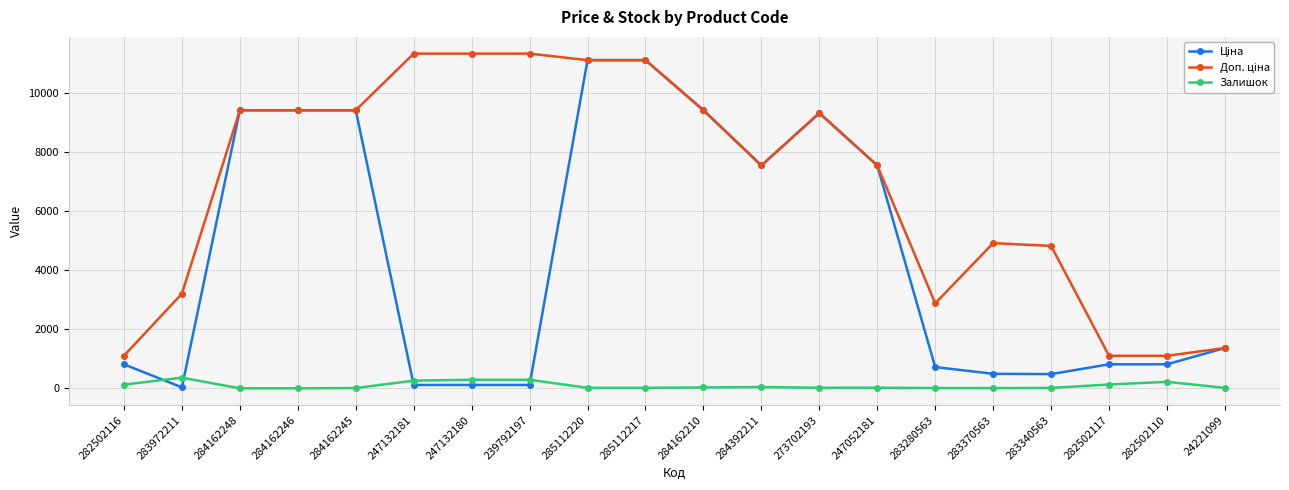

What is the label of the 12th point from the right?

285112220